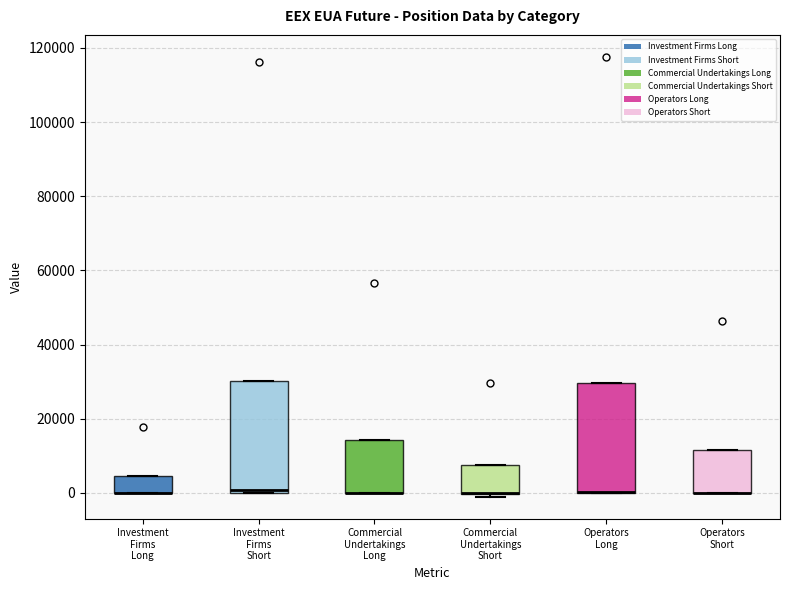

Reading left to right, transcribe this box plot: for each box, give where its median line is, the range the box spans, and where its two whiskers end, as read against the y-axis. The values are not printed on the chart, so give them approximately, as read against the axis.

Investment Firms Long: median 0 (drawn on the box's lower edge), box 0 to 4000, whiskers 0 to 4000
Investment Firms Short: median 0 (just above the box's lower edge), box 0 to 30000, whiskers 0 to 30000
Commercial Undertakings Long: median 0 (drawn on the box's lower edge), box 0 to 14000, whiskers 0 to 14000
Commercial Undertakings Short: median 0 (drawn on the box's lower edge), box 0 to 8000, whiskers -2000 to 8000
Operators Long: median 0 (drawn on the box's lower edge), box 0 to 30000, whiskers 0 to 30000
Operators Short: median 0 (drawn on the box's lower edge), box 0 to 12000, whiskers 0 to 12000